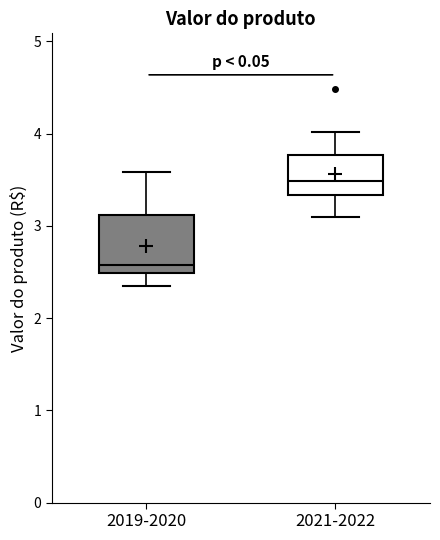

Which box has the highest median line?

2021-2022